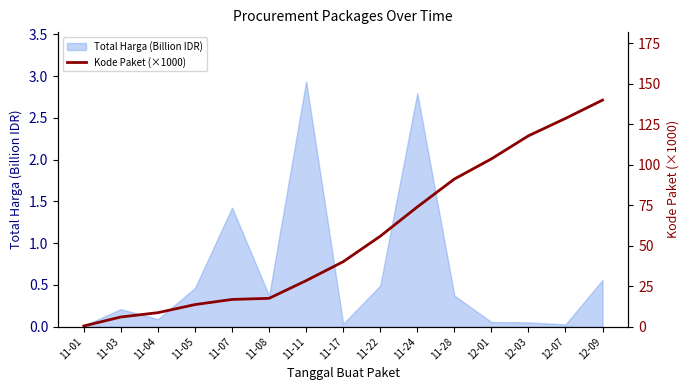

Which label corresponds to the smallest value in the chart?

11-01